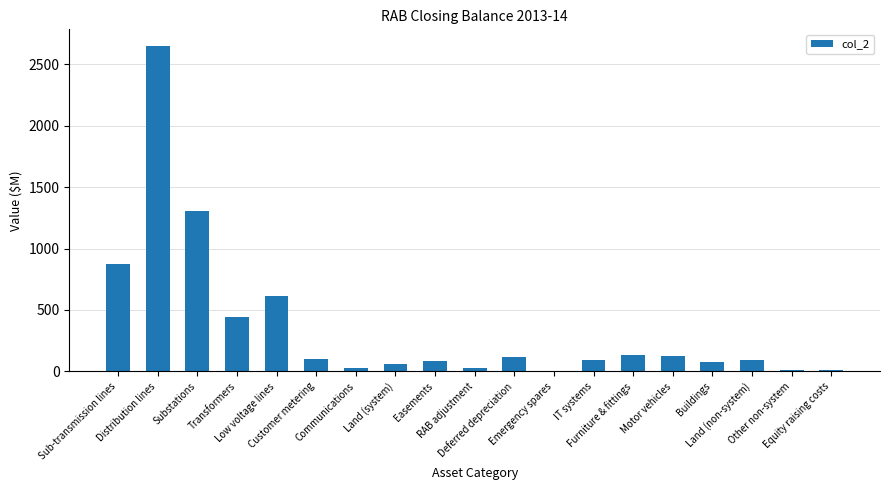

What is the difference between the values at Land (system) and Deferred depreciation?

50.8